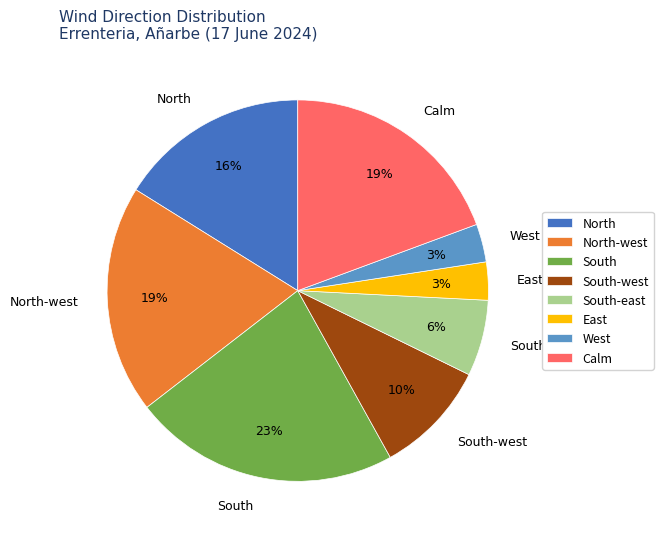

To the nearest percent, what percentage of the pie is South-east?

6%